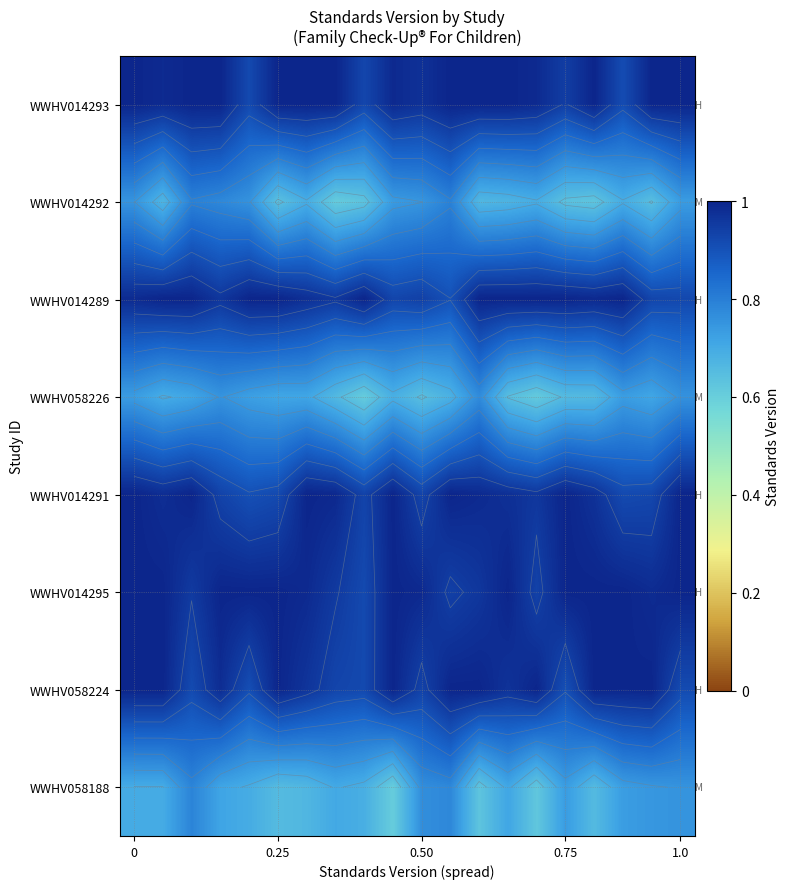

At how many categories does at least one series exceed 0?

20